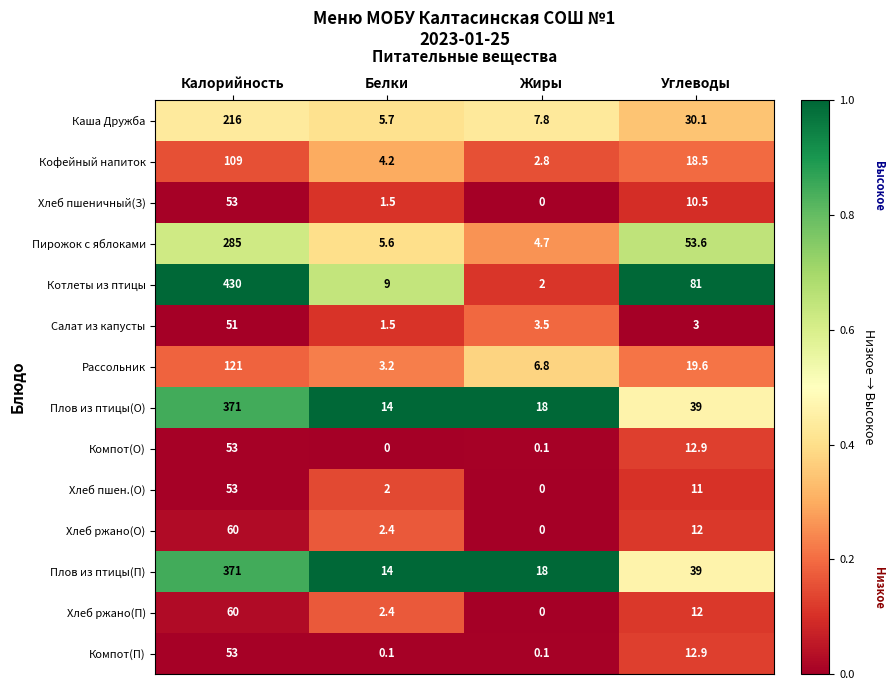

What is the sum of the Плов из птицы(О) values at Жиры and Углеводы?

57.0